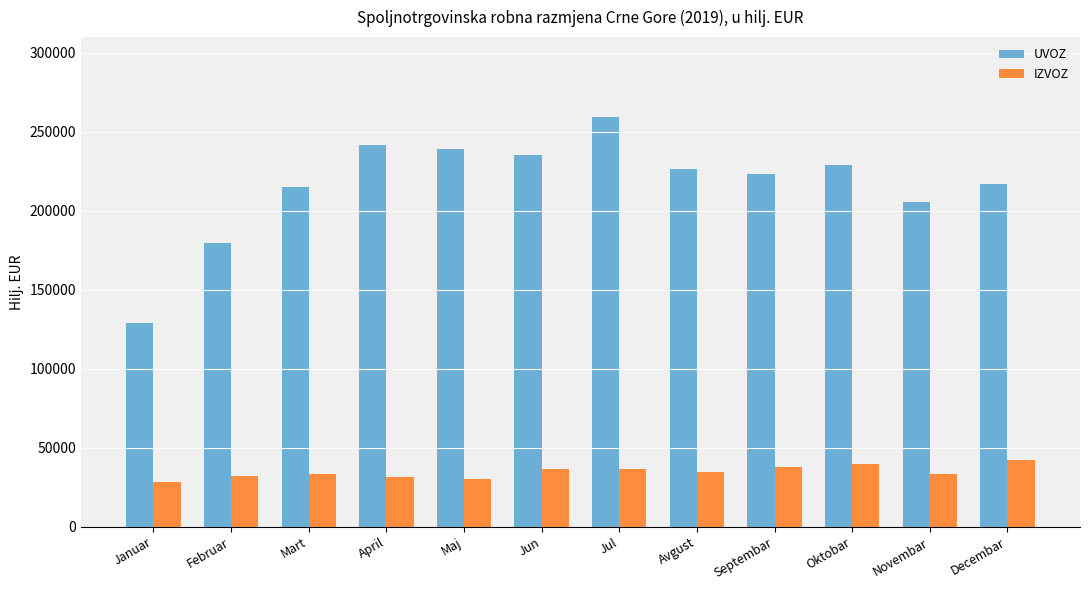

What is the highest value of the UVOZ series?

259710.9